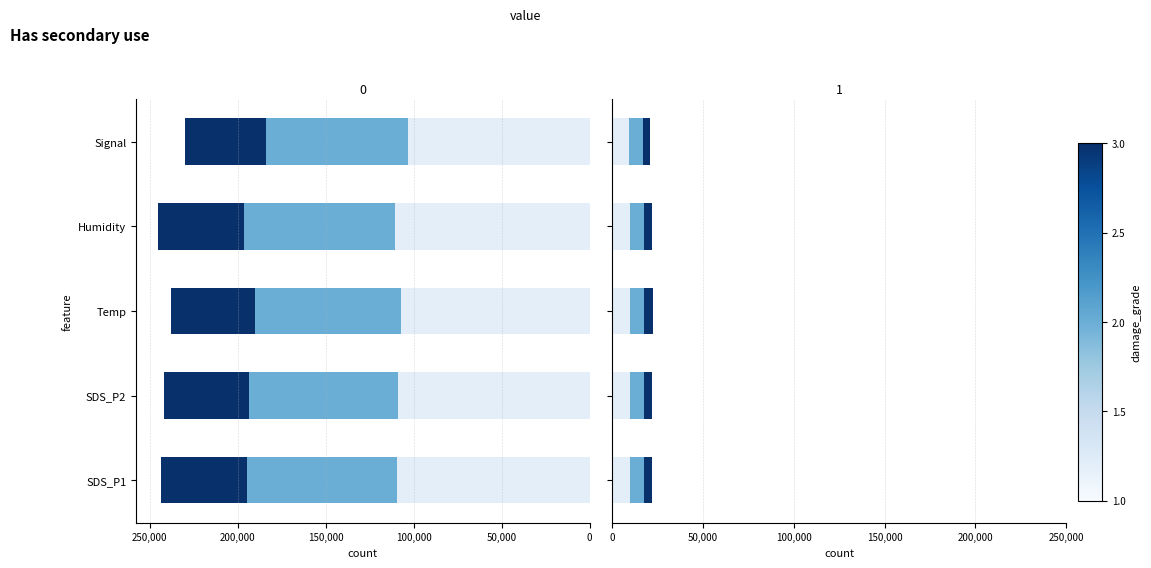

Is the value of damage_grade 1.0 at 100,000 greater than the value of damage_grade 2.0 at 0?

Yes